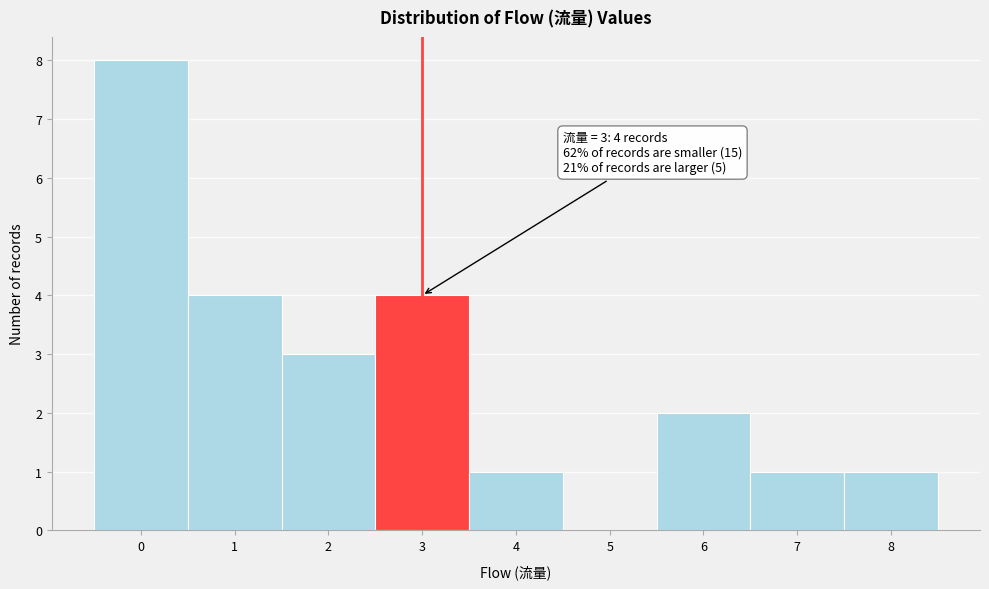

Which range on the x-axis has the tallest bar?

-0.5 to 0.5